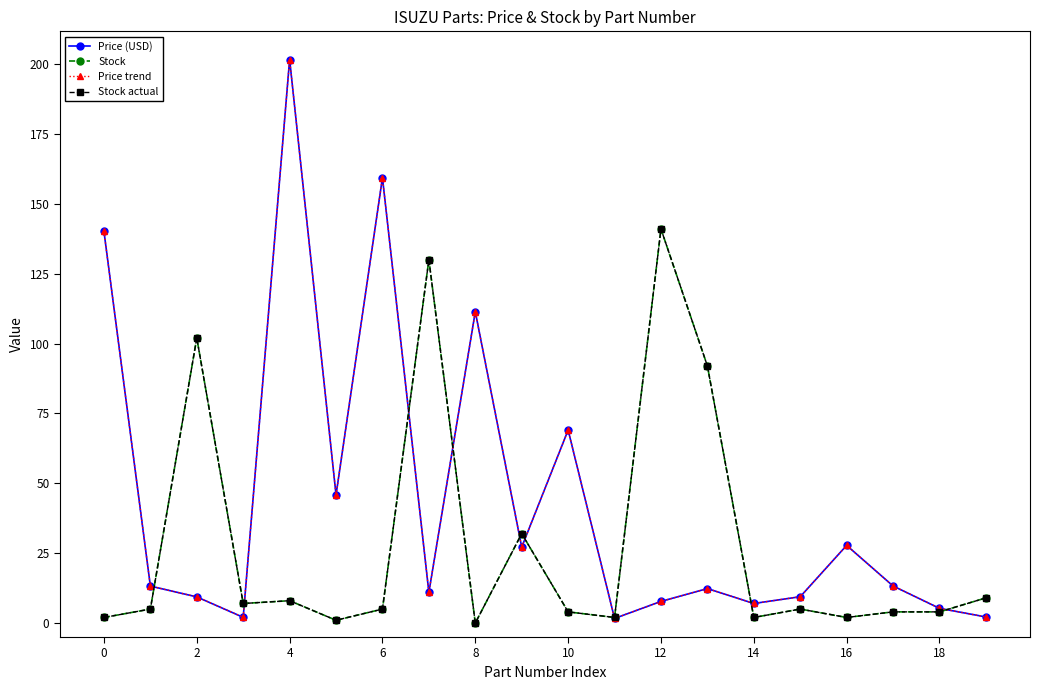

How many lines are shown in the chart?

4